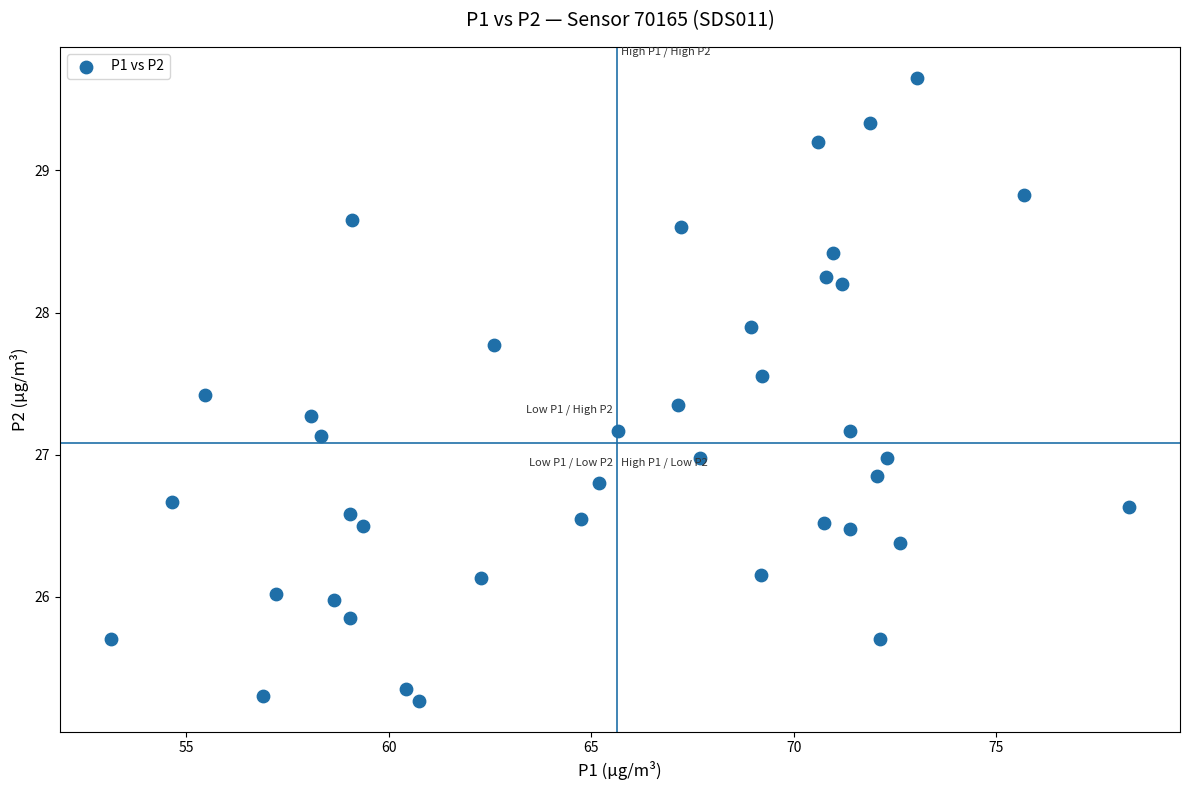

What is the range of X values (max minus min)?

25.1